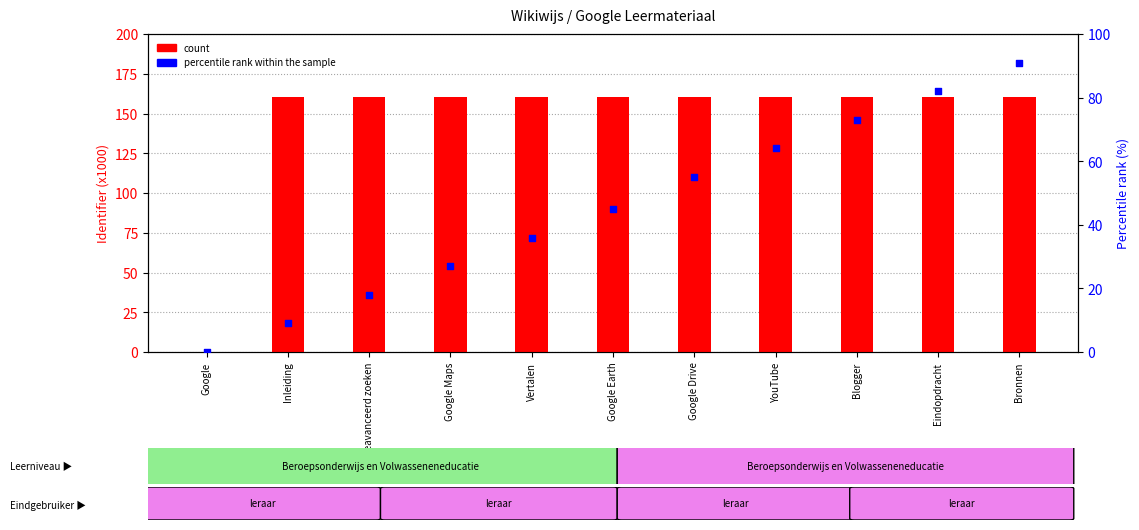

At how many categories does at least one series exceed 93?

10